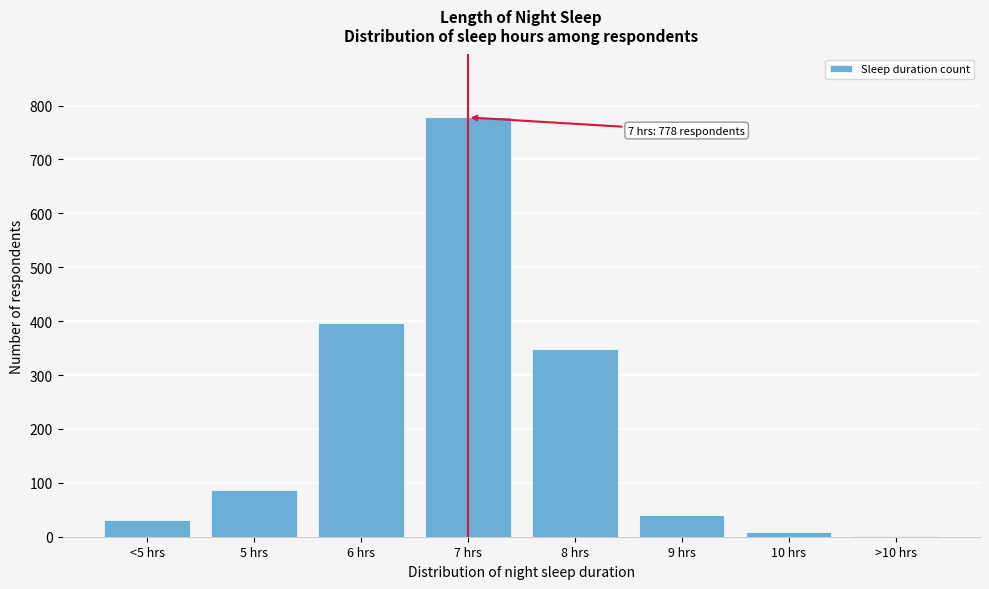

Reading left to right, extract all data points from this chart.

<5 hrs=31	5 hrs=87	6 hrs=396	7 hrs=778	8 hrs=349	9 hrs=41	10 hrs=9	>10 hrs=2